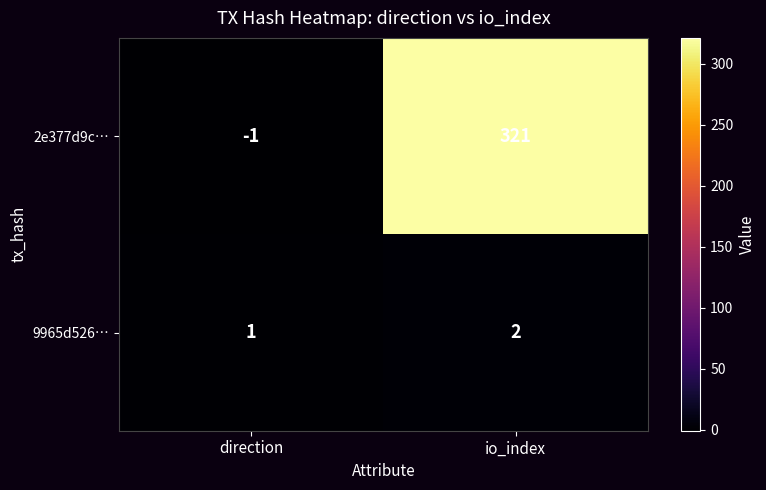

The value of 9965d526… at direction is 0. True or false?

False